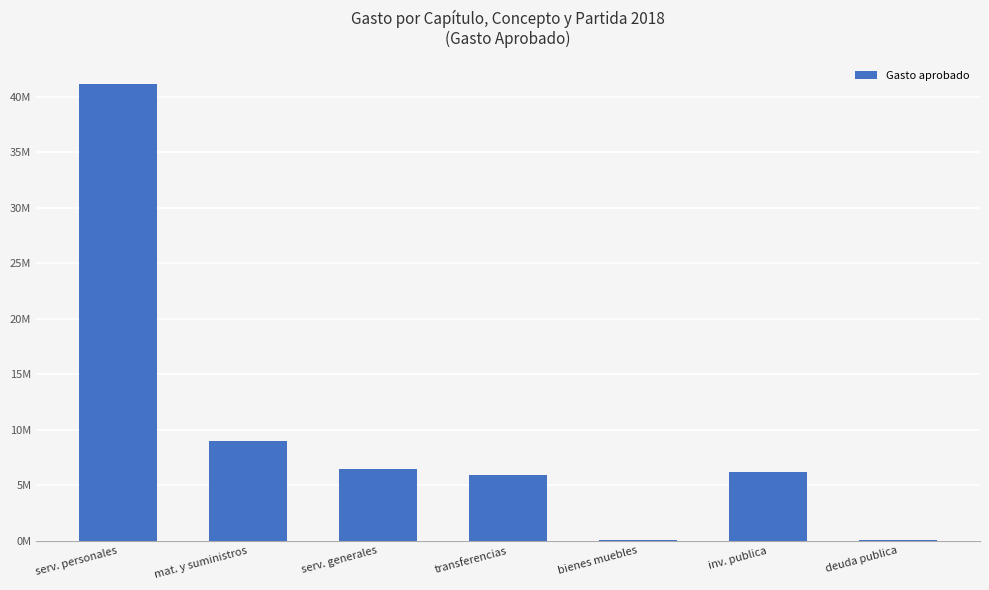

Are the bars horizontal?

No